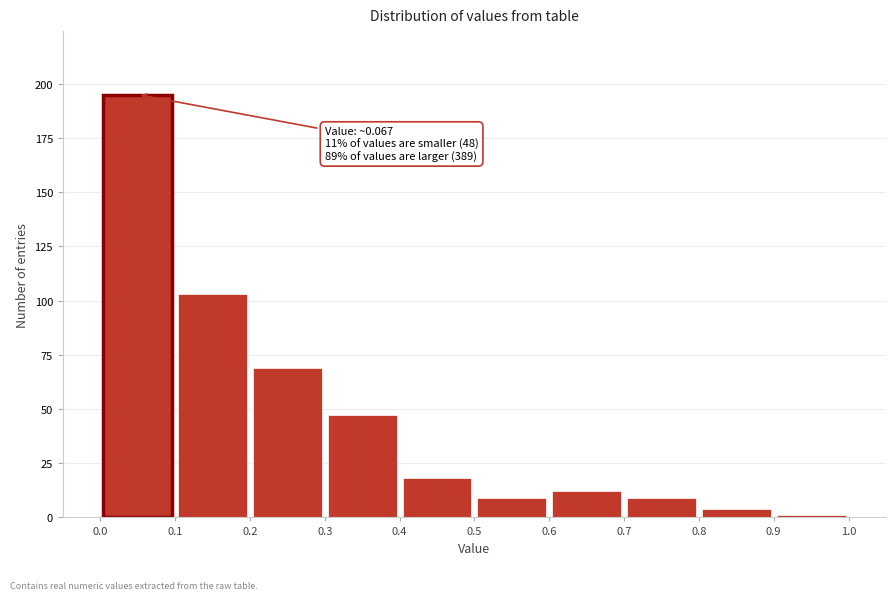

Over which range of the x-axis is the bar tallest?

0.0 to 0.1